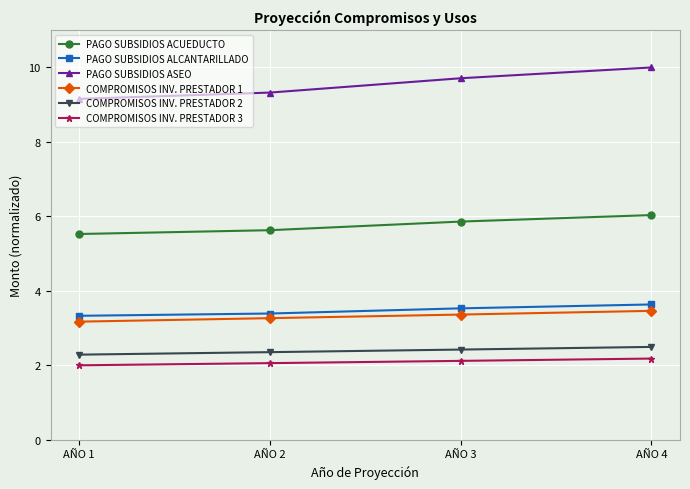

True or false: COMPROMISOS INV. PRESTADOR 2 and PAGO SUBSIDIOS ACUEDUCTO intersect in this chart.

False